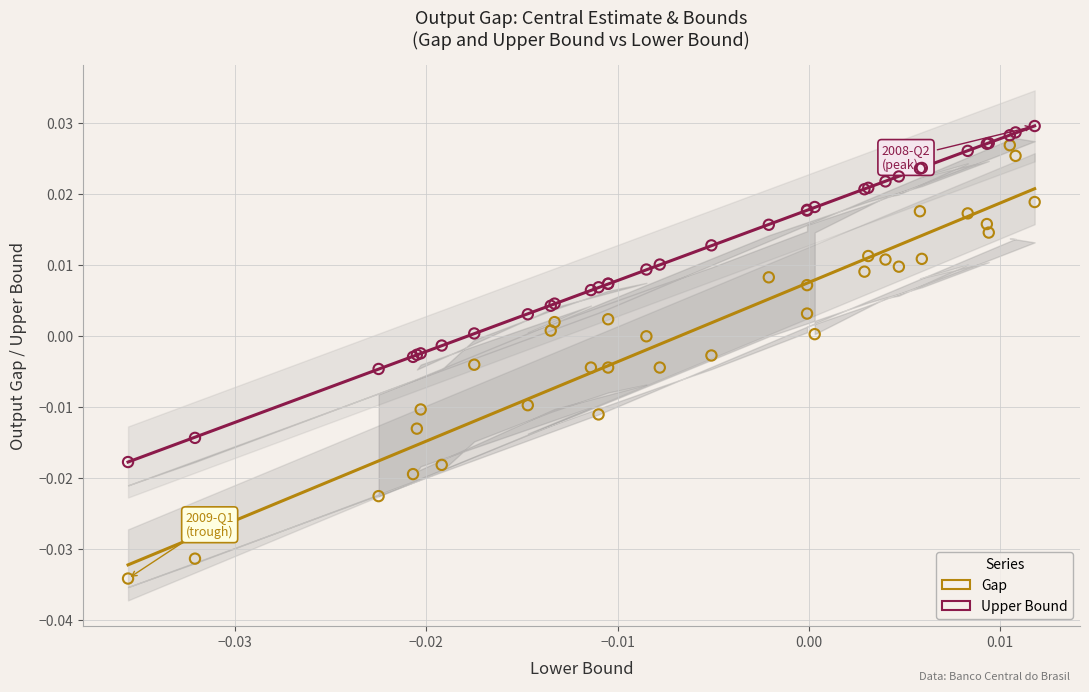

Which series contains the highest Y value?

Upper Bound